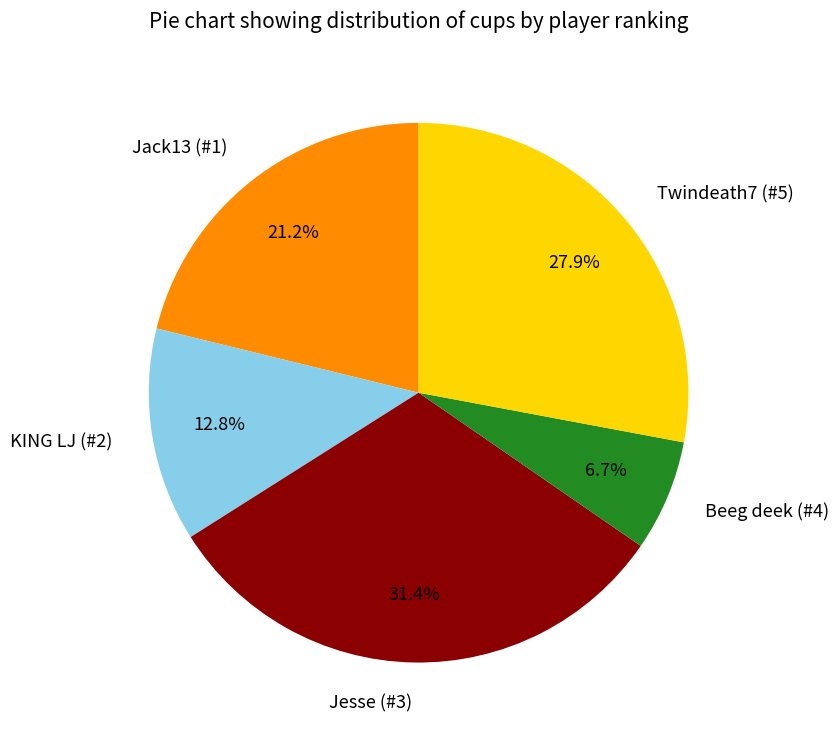

To the nearest percent, what is the difference between the Beeg deek (#4) and Jesse (#3) slice percentages?

25%